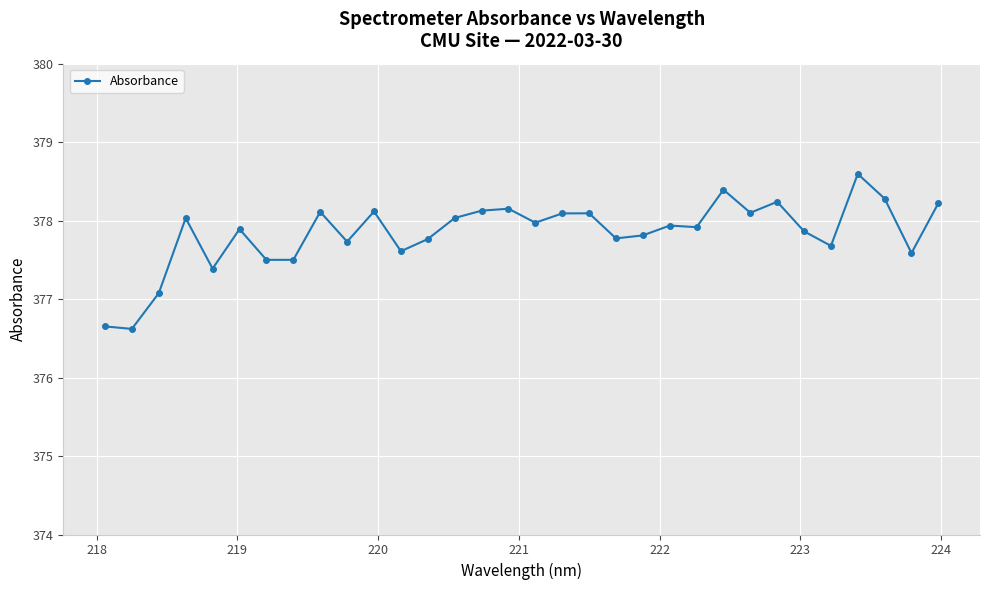

True or false: the data has more than 0 interior local peaks.

True